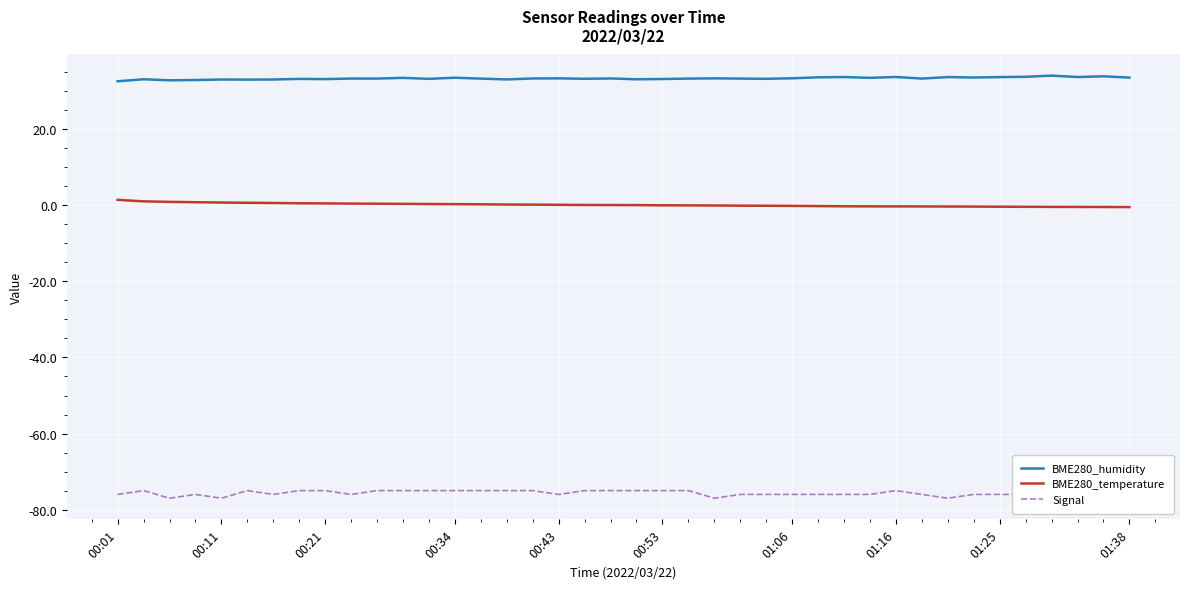

What is the total value across all series at 10?

-41.3